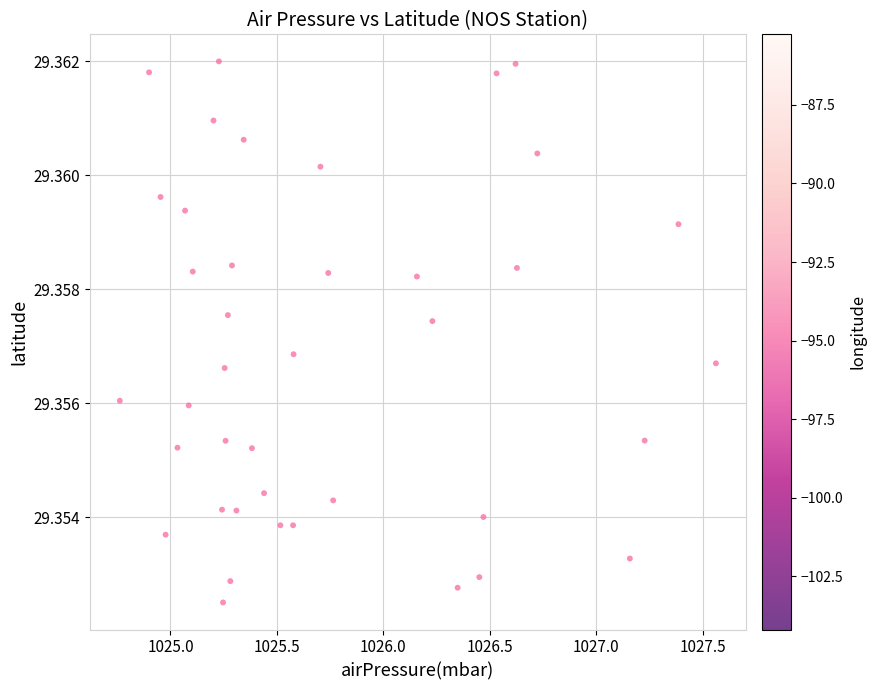

How many points are shown in the scatter plot?

40